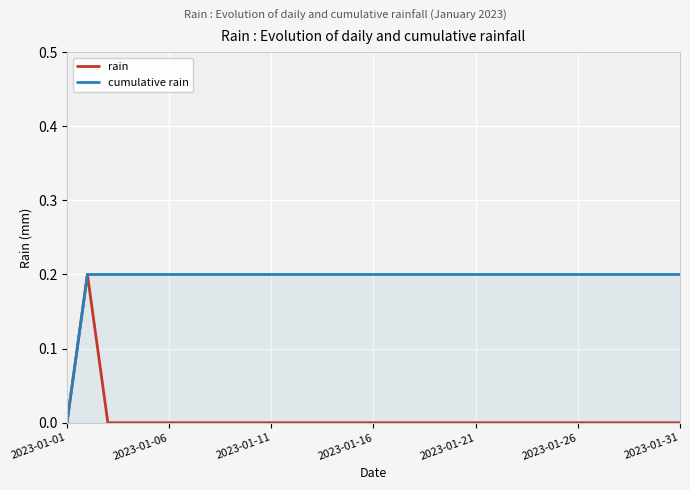

How many positive values does the rain series have?

1